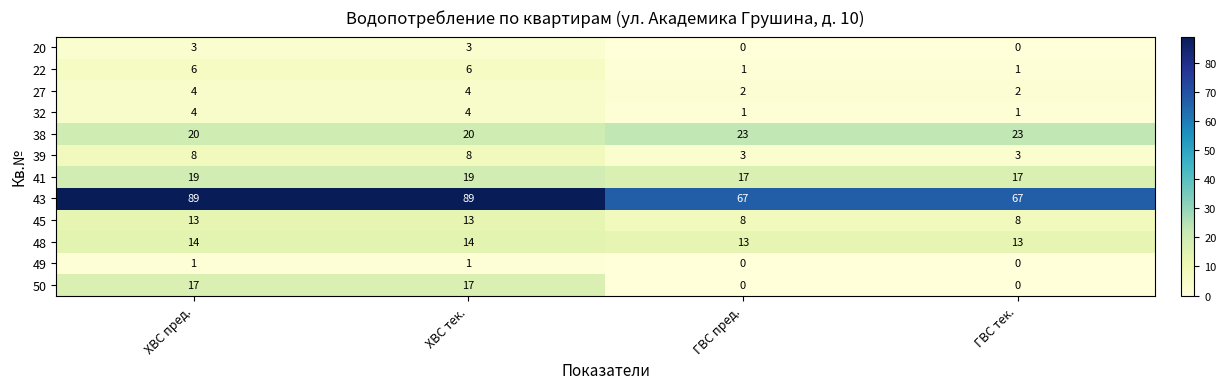

What is the difference between the maximum and minimum values in the 38 series?

3